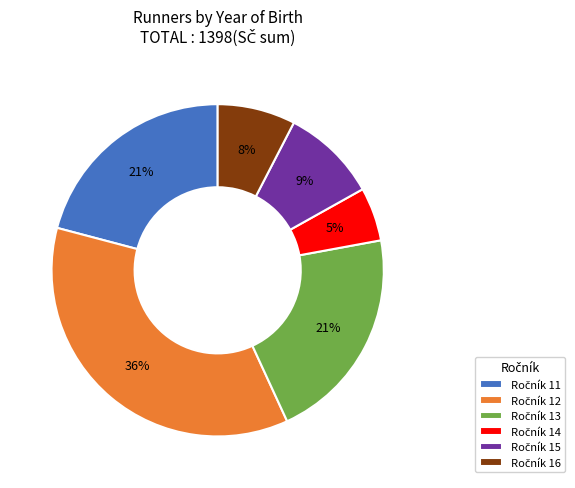

To the nearest percent, what is the difference between the largest and smallest slice percentages?

31%